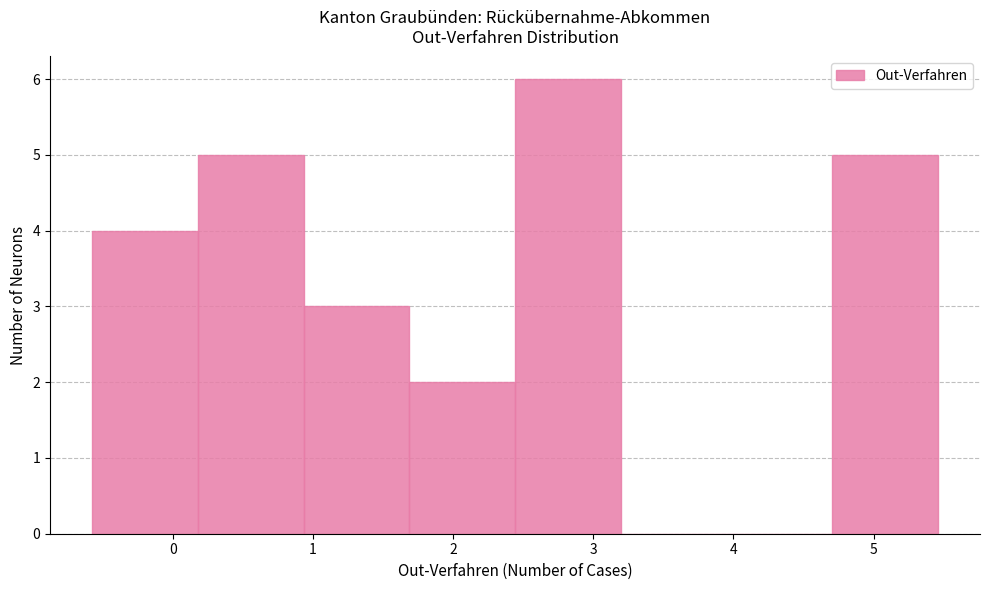

Reading left to right, transcribe this chart: for each bar, give the range it covers on the x-axis and its height. Neither the bar edges nor the heights are printed on the chart, so give them approximately, as read against the axes.

-0.6 to 0.2: 4
0.2 to 0.9: 5
0.9 to 1.7: 3
1.7 to 2.4: 2
2.4 to 3.2: 6
3.2 to 3.9: 0
3.9 to 4.7: 0
4.7 to 5.5: 5